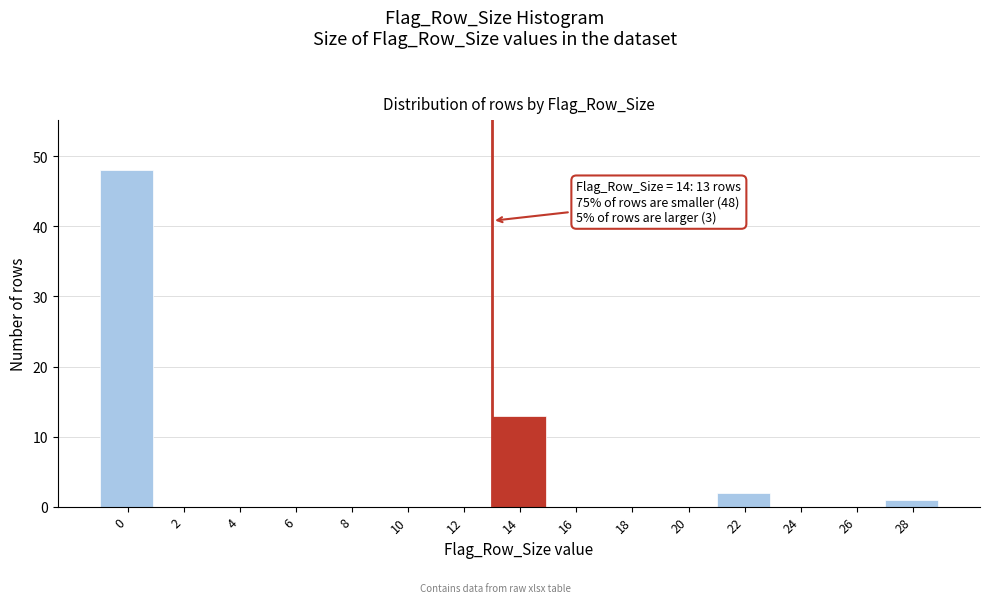

What is the sum of all values?

64